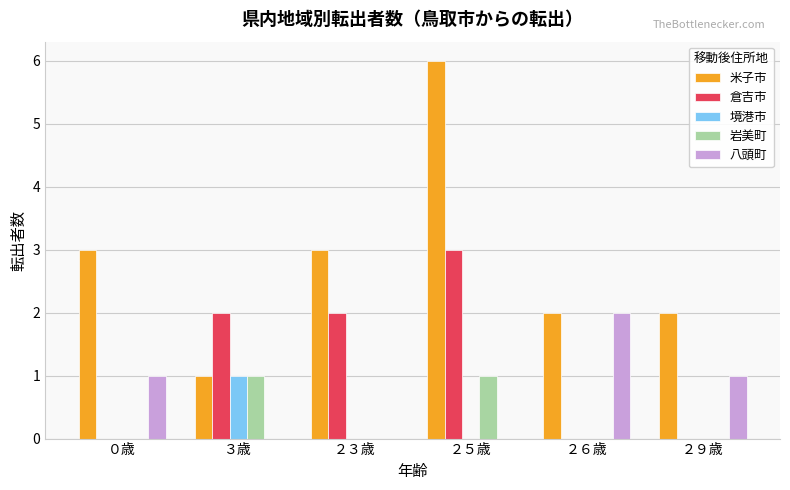

The value of 米子市 at ２９歳 is 2. True or false?

True